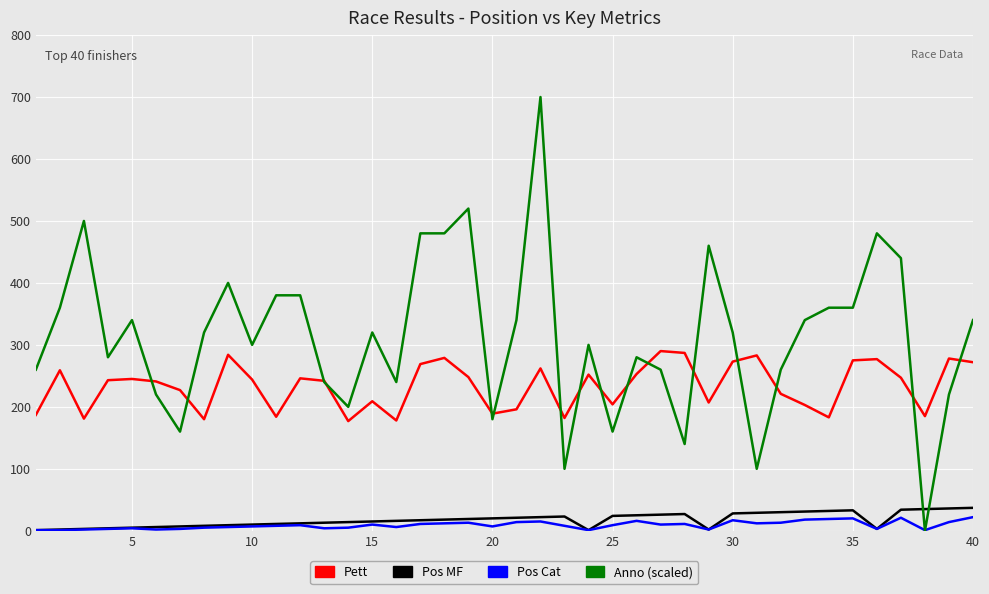

Which series has the widest spread of values?

Anno (scaled)